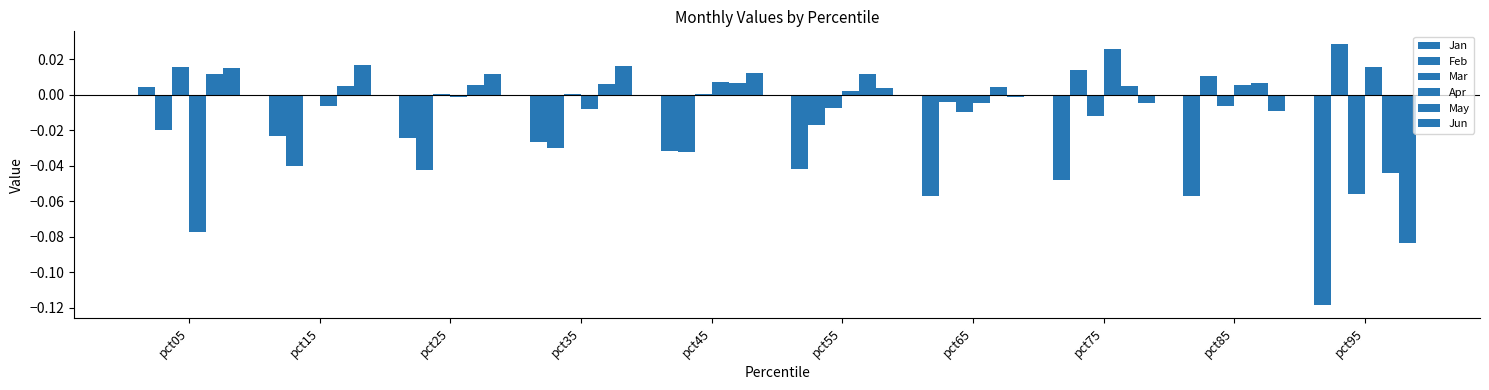

How many groups of bars are there?

10